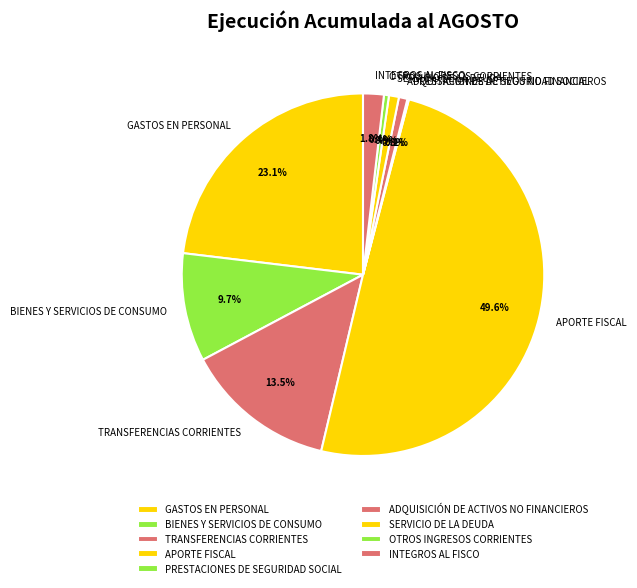

Which slice is the largest?

APORTE FISCAL